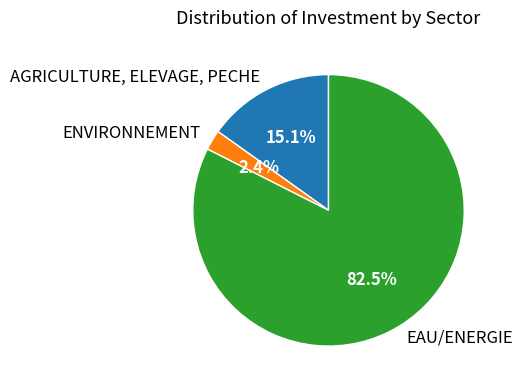

Which category has the biggest portion of the pie?

EAU/ENERGIE